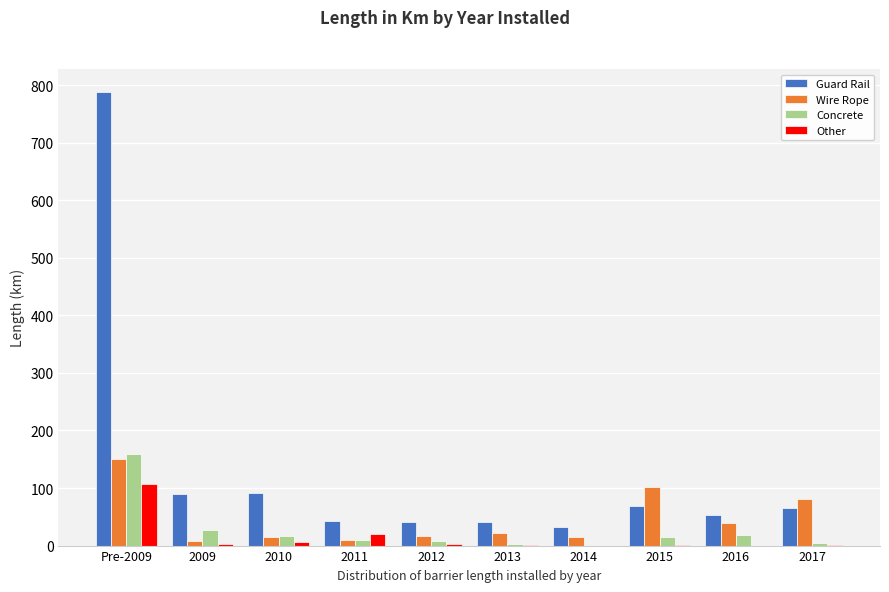

Which series changed the most between 2014 and 2017?

Wire Rope